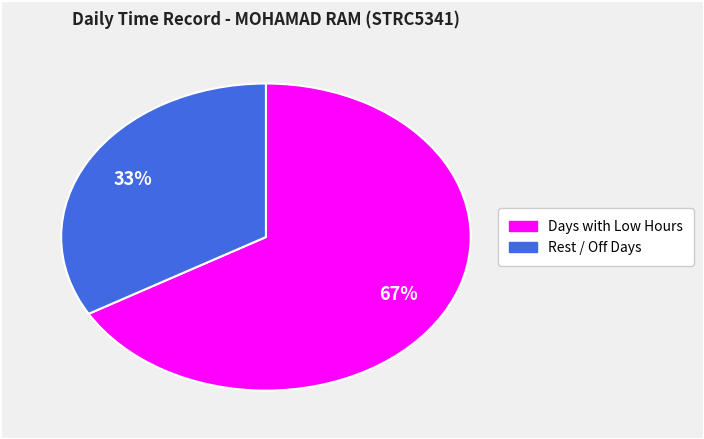

Is there any slice that represents more than half of the pie?

Yes